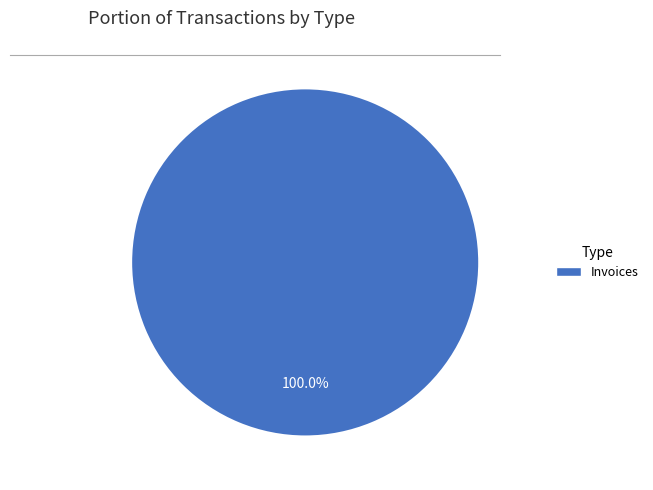

Is there any slice that represents more than half of the pie?

Yes